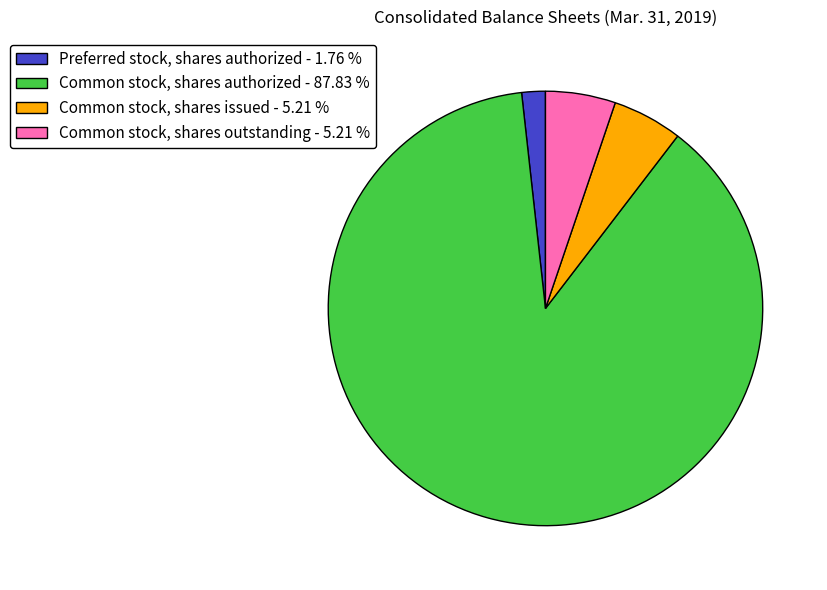

Which category has the biggest portion of the pie?

Common stock, shares authorized